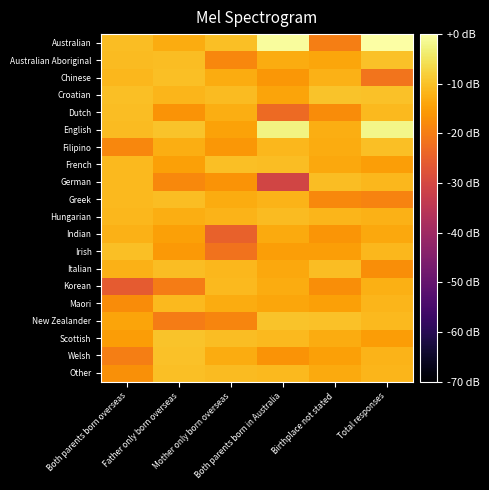

Rank the series by their maximum value, from highest to lowest.

Australian, English, Croatian, Scottish, New Zealander, Australian Aboriginal, Welsh, Other, Irish, Filipino, French, Chinese, Italian, German, Greek, Dutch, Hungarian, Korean, Maori, Indian